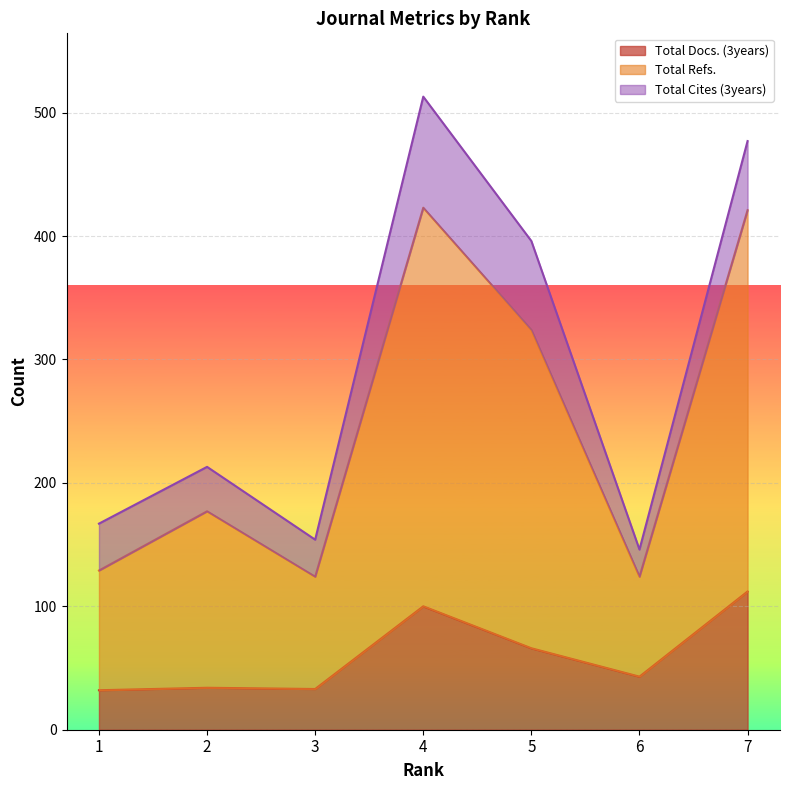

Which category has the lowest value in the Total Refs. series?

6